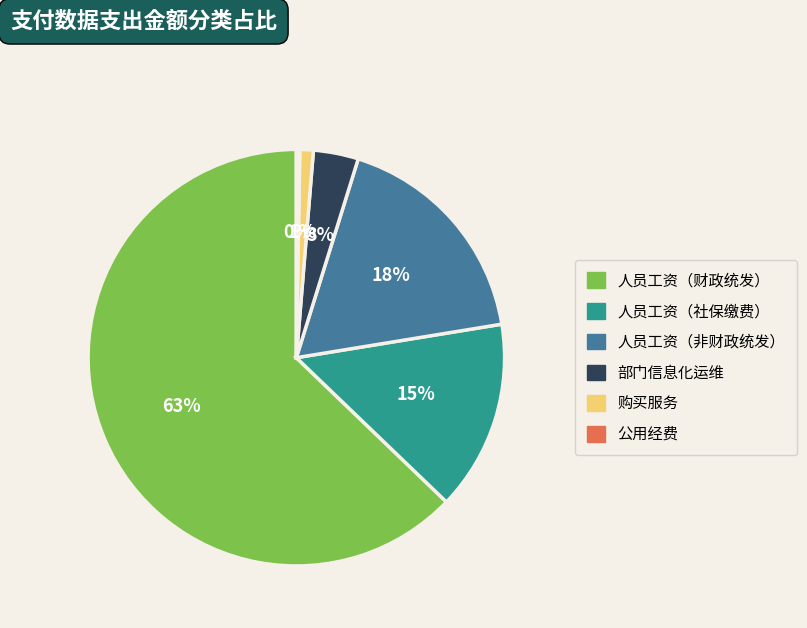

Does any single category account for the majority?

Yes